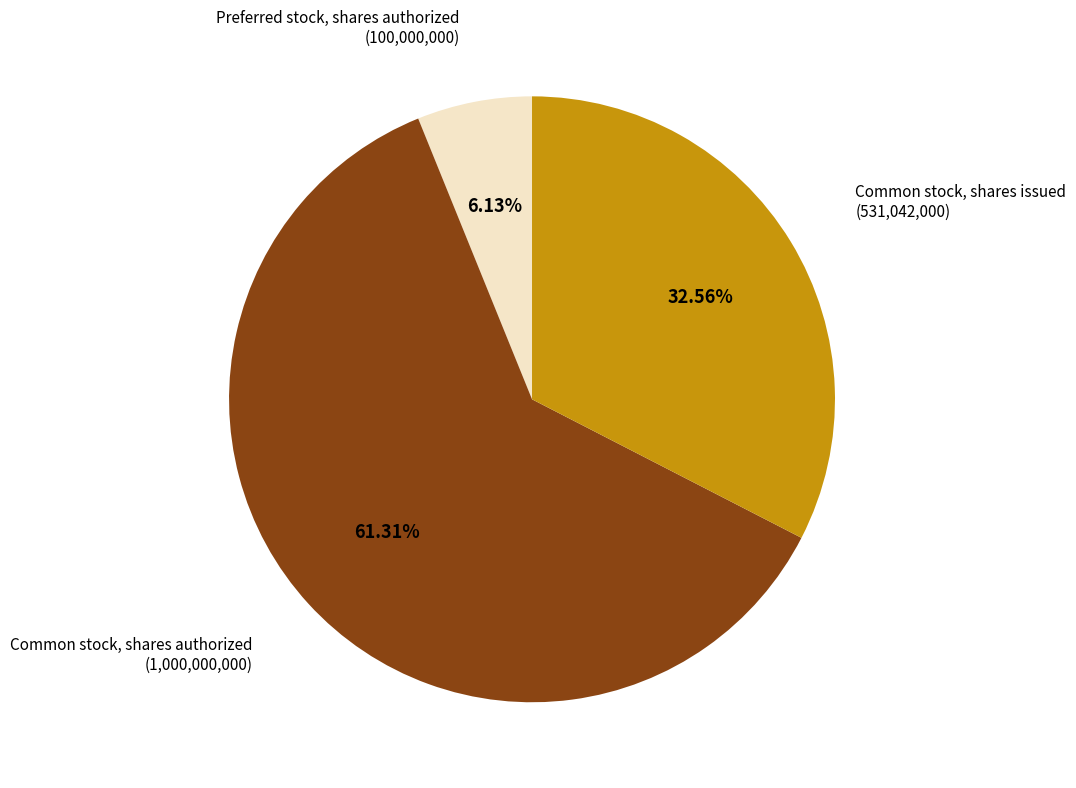

What is the ratio of the value at Common stock, shares authorized to the value at Common stock, shares issued?

1.9